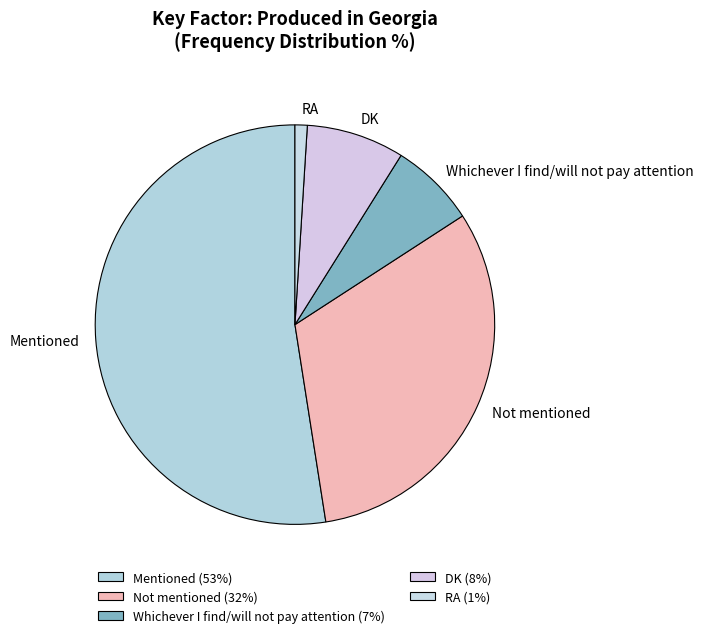

Which slice represents more than half of the pie?

Mentioned